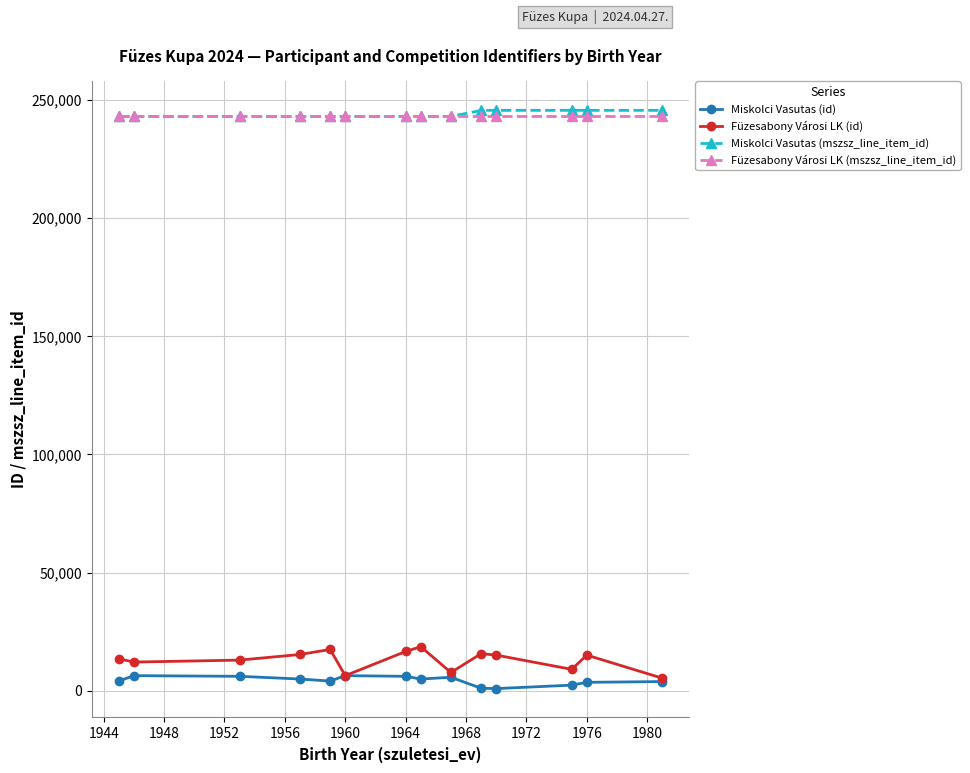

Is this an area chart (filled region under the line)?

No